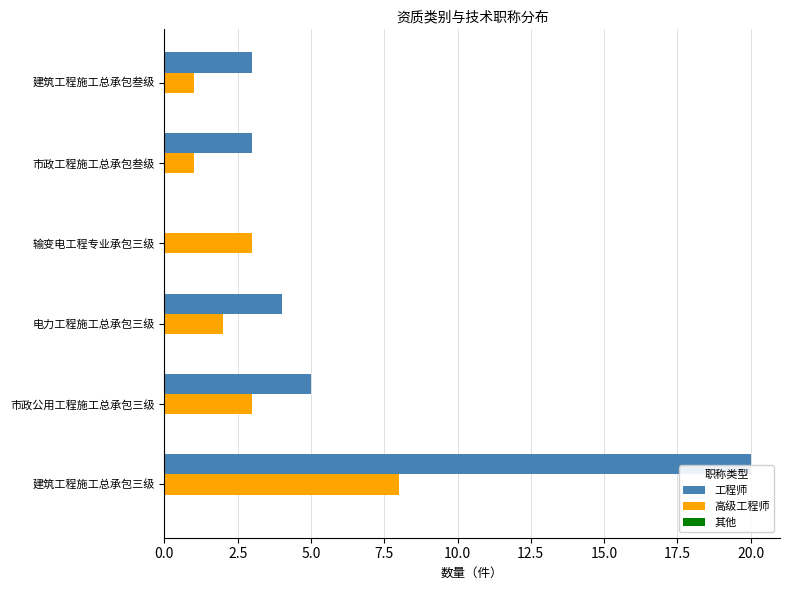

The 工程师 series shows 13 at 建筑工程施工总承包三级. True or false?

False